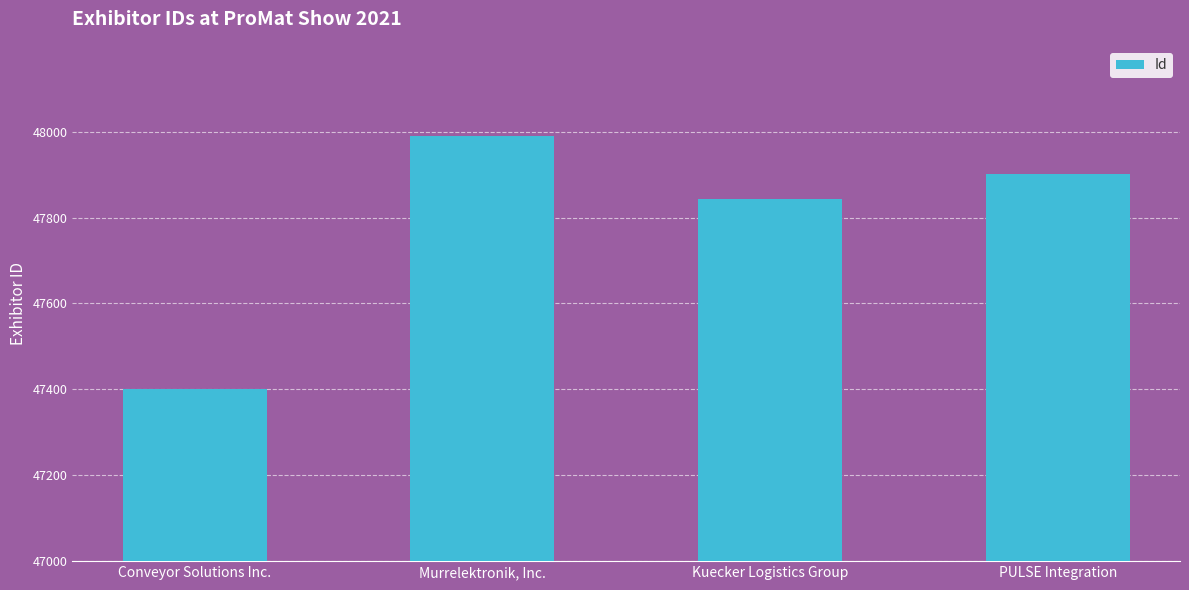

What position from the left is PULSE Integration?

4